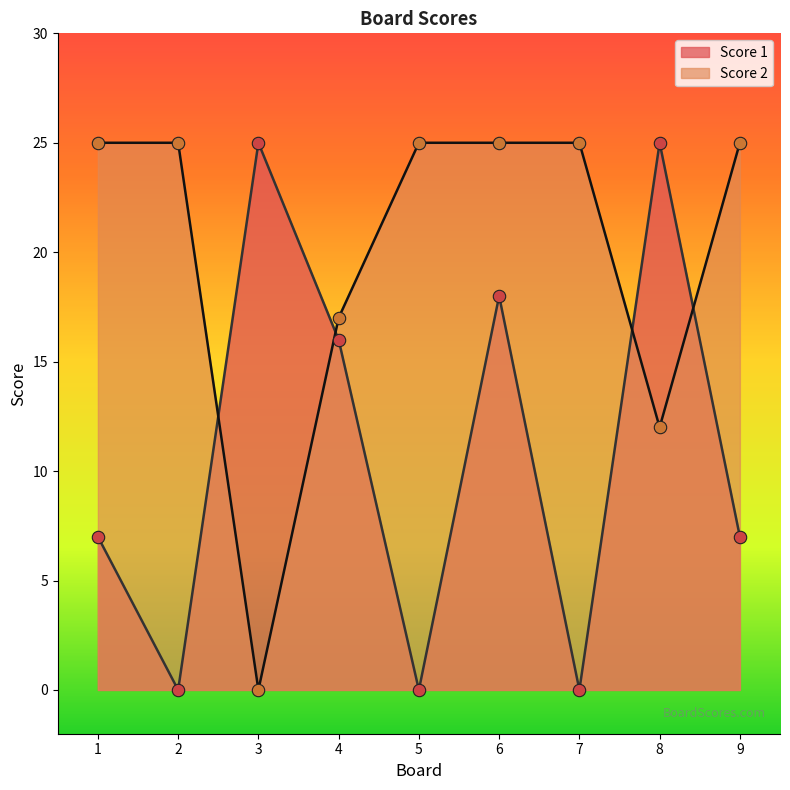

Which series contains the lowest Y value?

Score 1